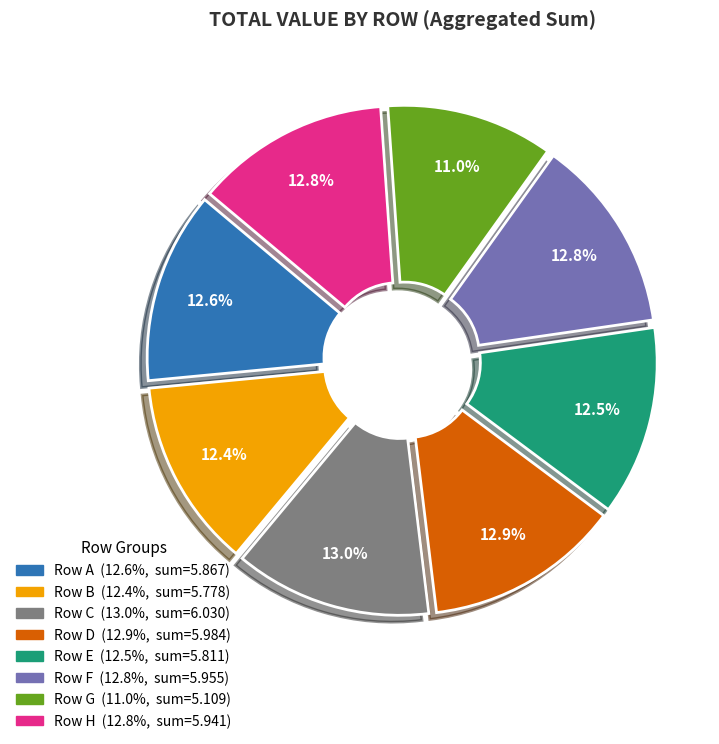

Is there a majority slice in this chart?

No